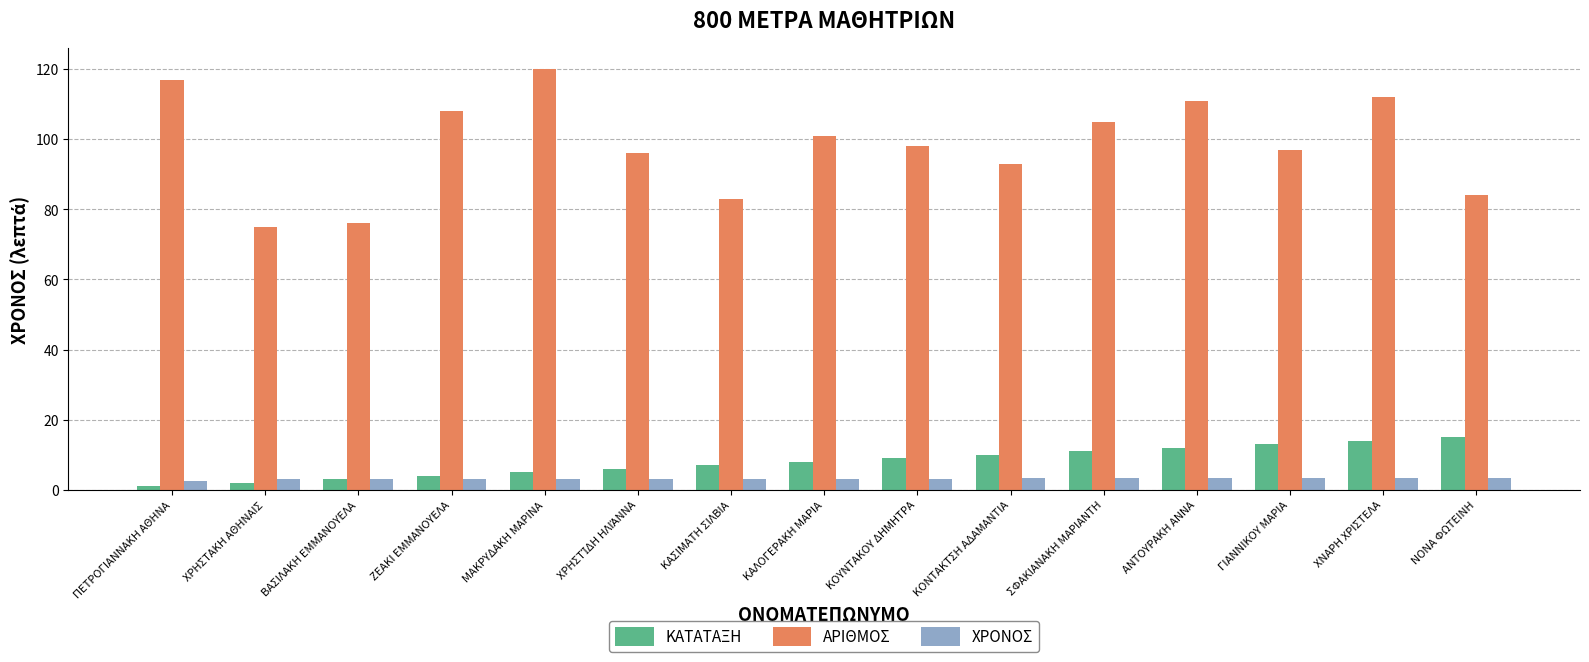

What is the minimum value for ΑΡΙΘΜΟΣ?

75.0